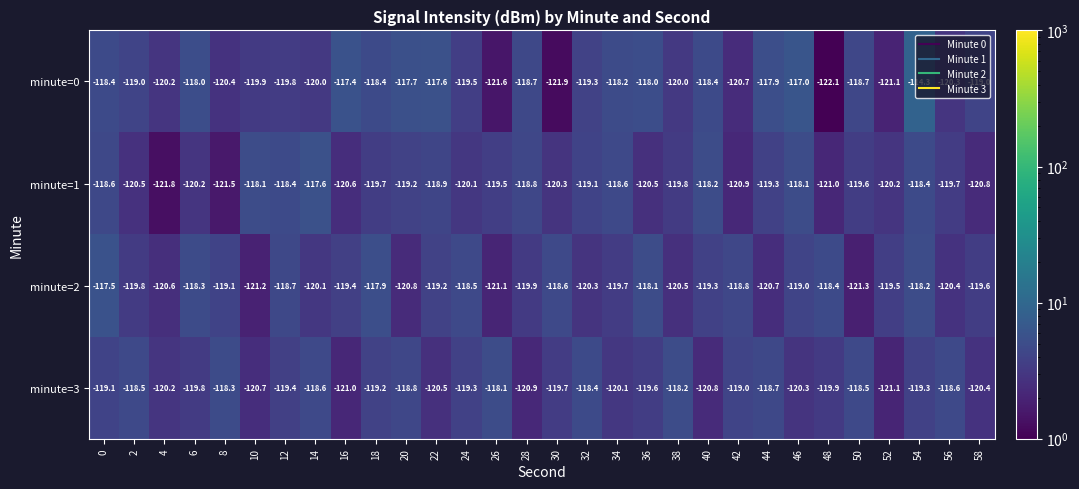

Which series has the largest total across all categories?

minute=0